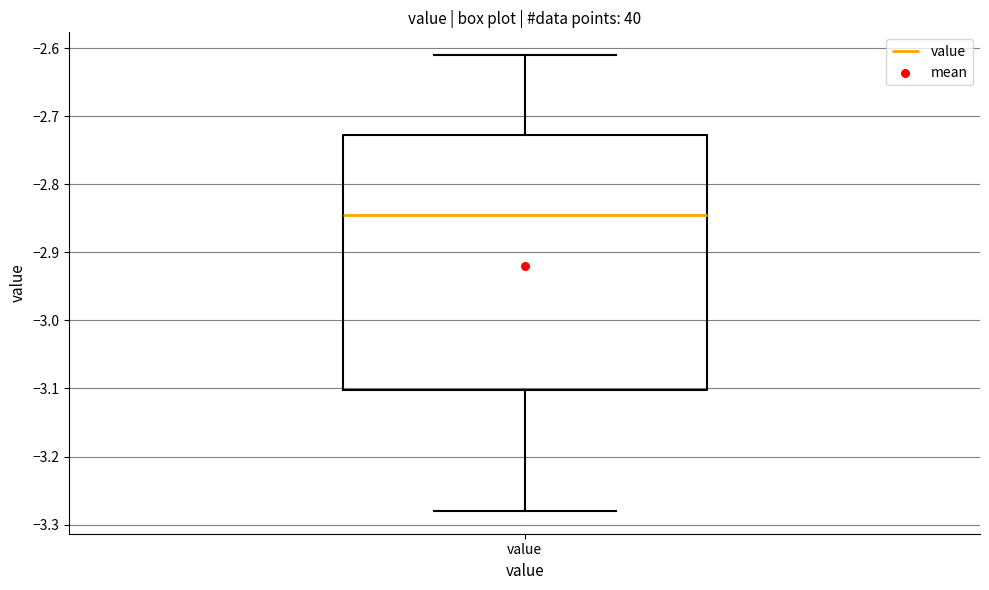

Read this box plot against the y-axis: the position of the median line, the range covered by the box, and the ends of both whiskers. The values are not printed on the chart, so give them approximately, as read against the axis.

median -2.84, box -3.10 to -2.73, whiskers -3.28 to -2.61